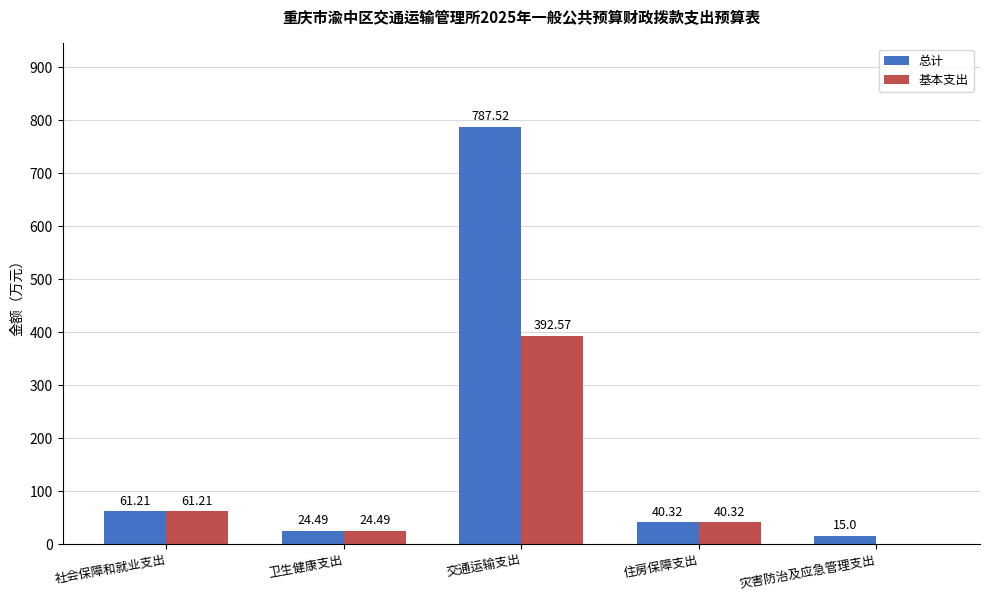

The value of 基本支出 at 社会保障和就业支出 is 102.4. True or false?

False